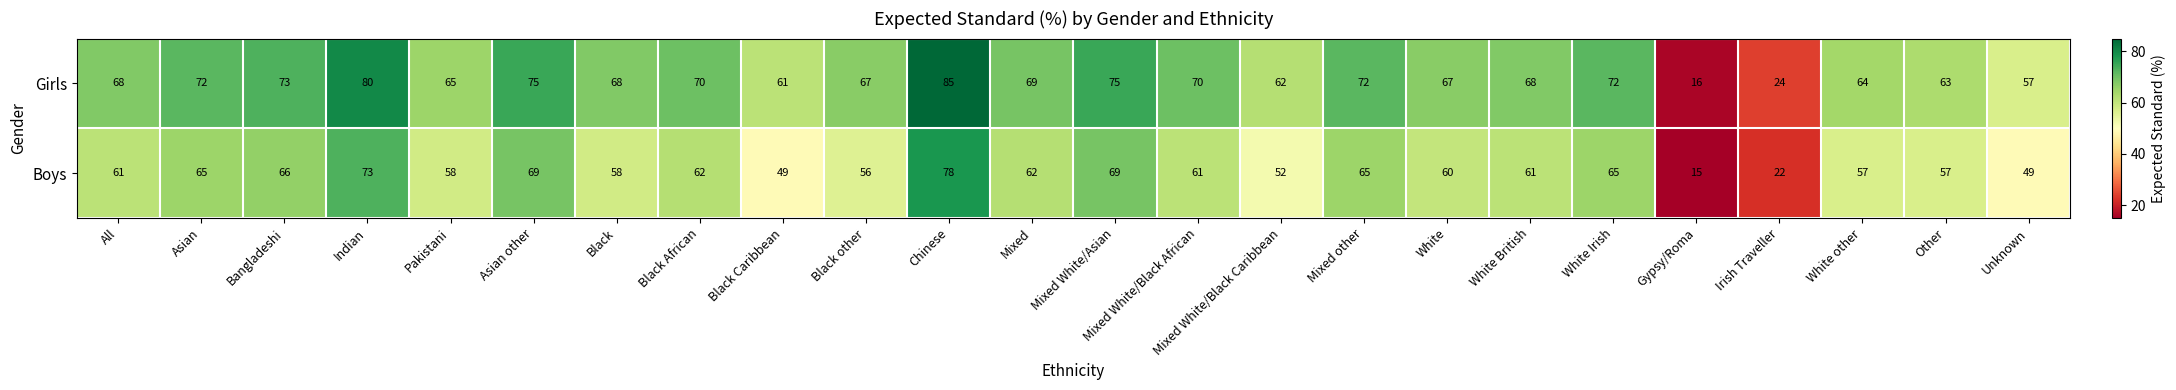

What is the sum of all Boys values?

1390